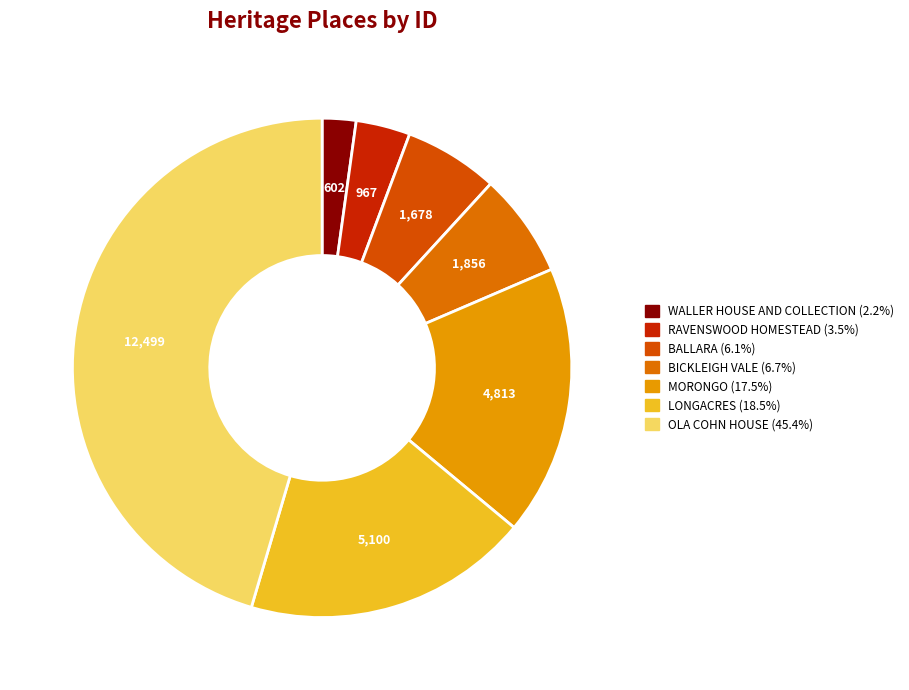

Combined, do BALLARA and OLA COHN HOUSE account for over 50%?

Yes